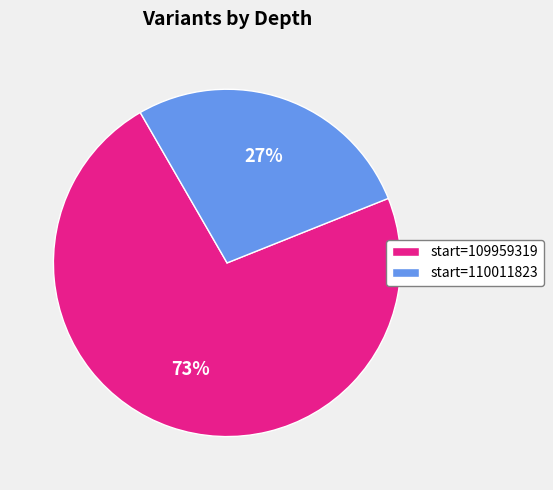

To the nearest percent, what percentage of the pie is start=109959319?

73%